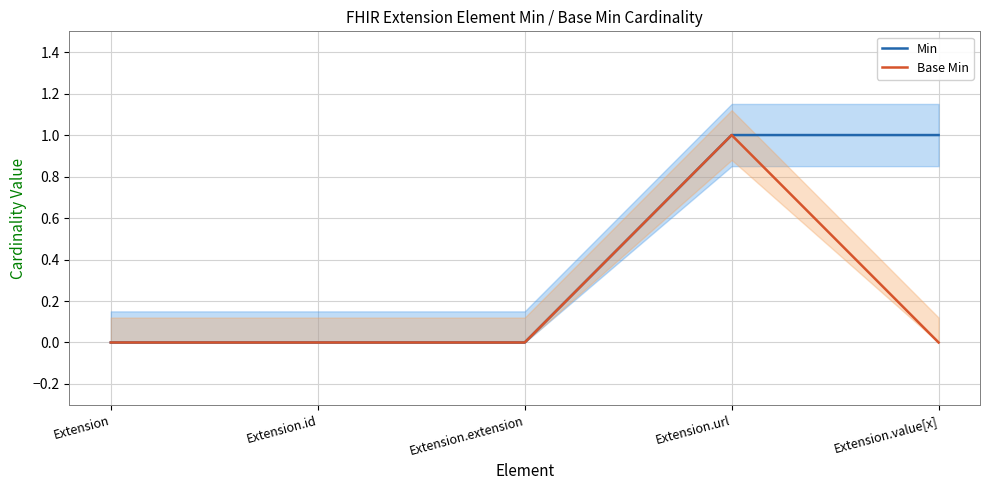

True or false: Min has more than 0 interior local peaks.

False